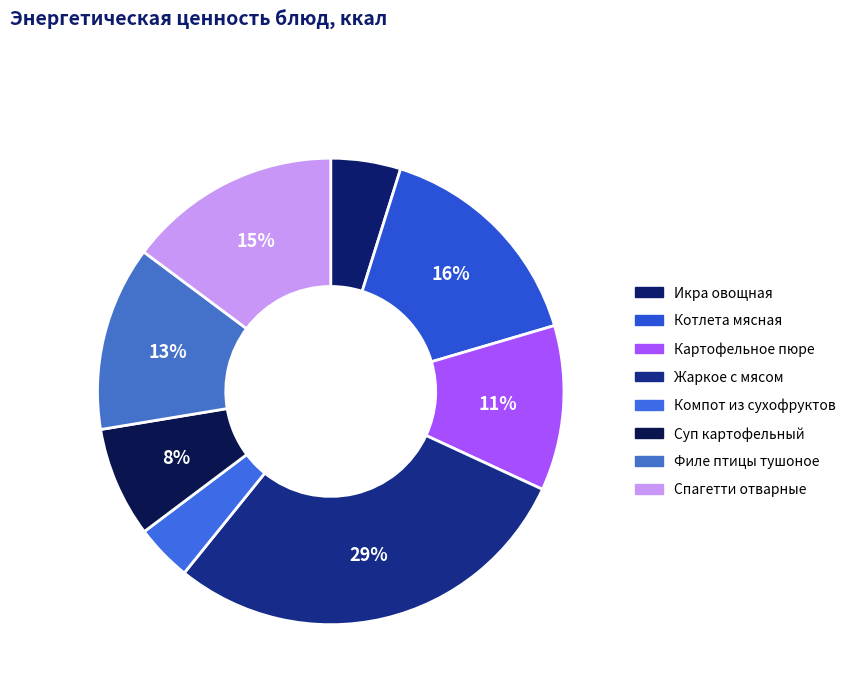

How many segments does this pie chart have?

8